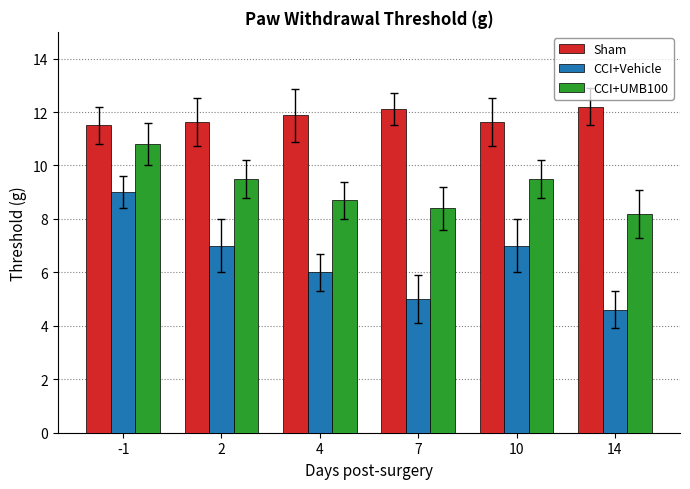

At 7, list the series in order from smallest to largest.

CCI+Vehicle, CCI+UMB100, Sham